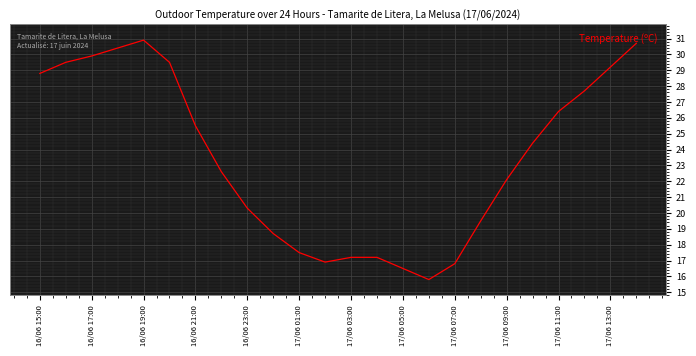

What is the minimum value shown in the chart?

15.8